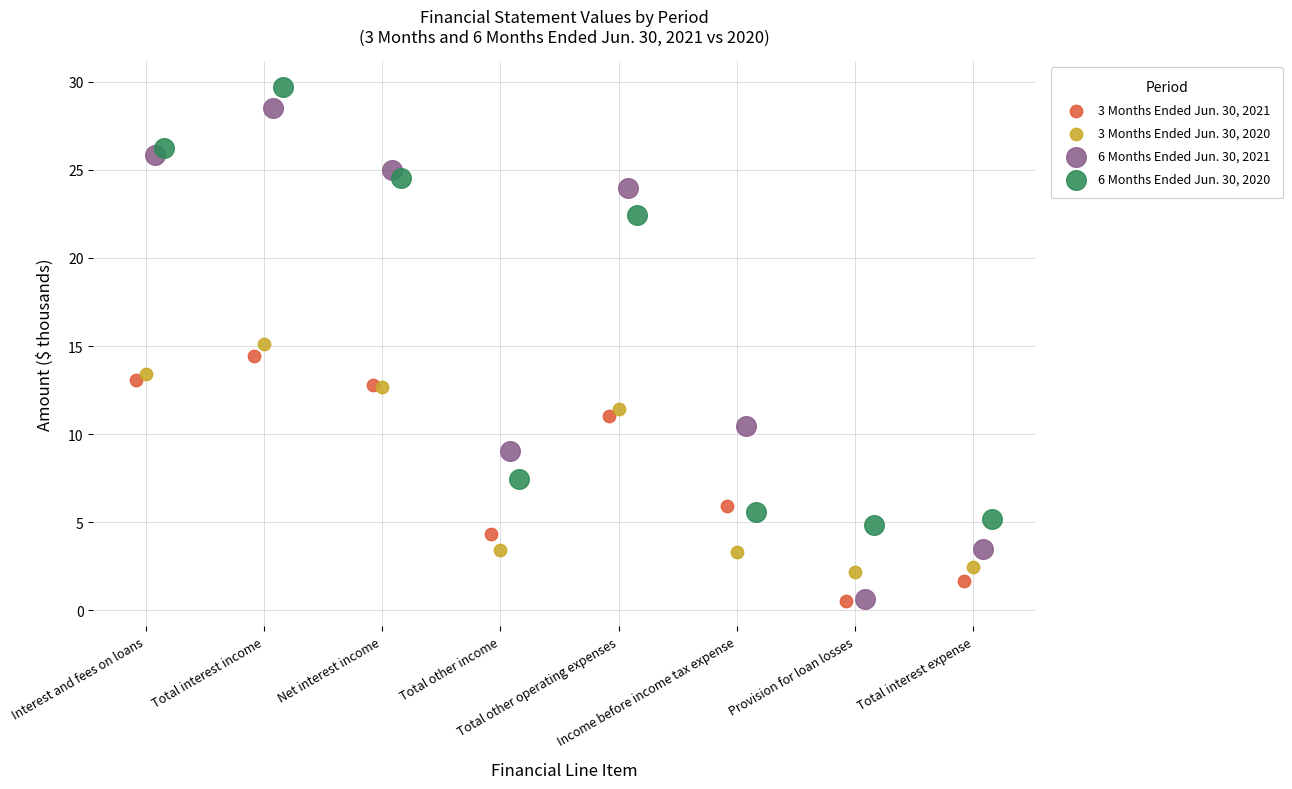

Which series contains the highest Y value?

6 Months Ended Jun. 30, 2020